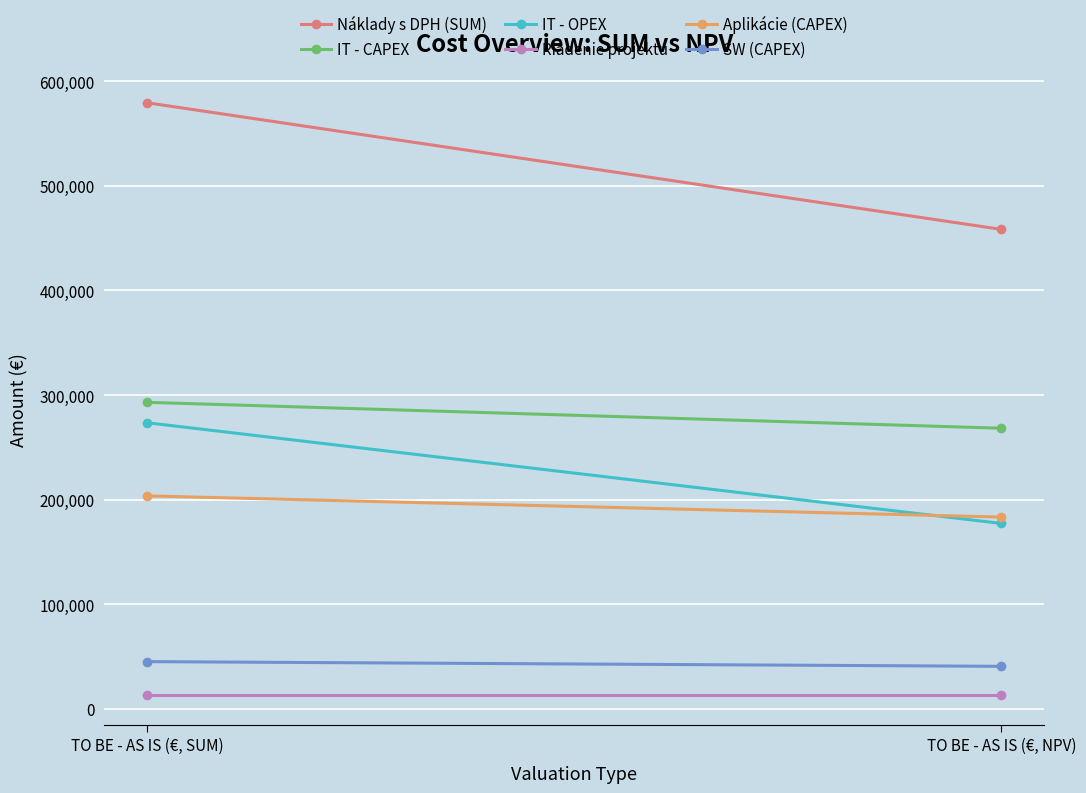

Is the value of IT - CAPEX at TO BE - AS IS (€, NPV) greater than the value of Náklady s DPH (SUM) at TO BE - AS IS (€, NPV)?

No